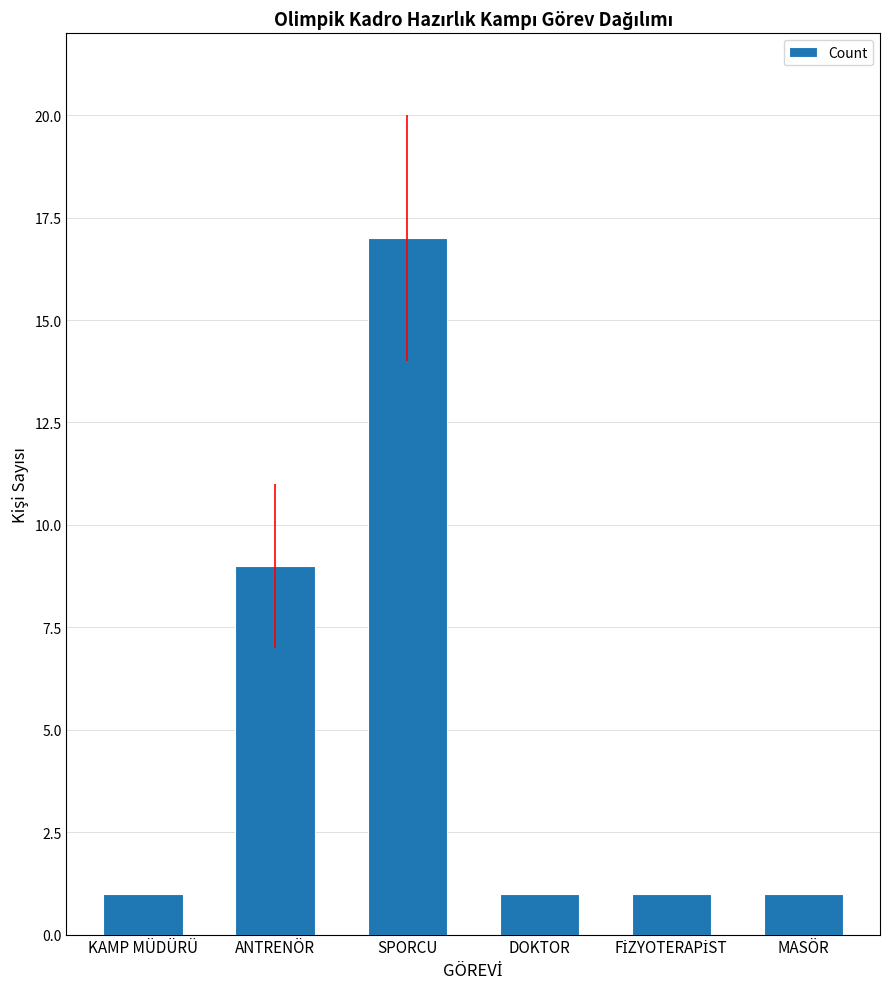

True or false: the data shows 4 at ANTRENÖR.

False